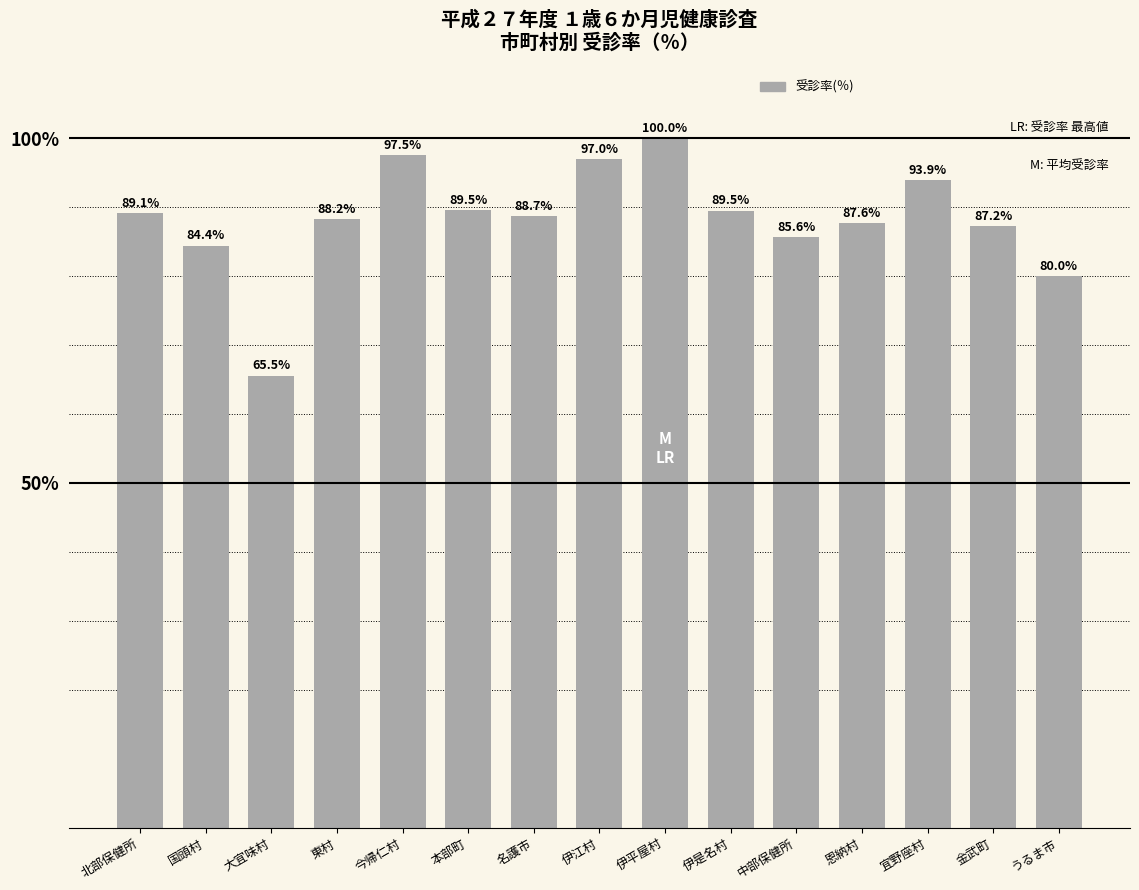

What is the change in value from 東村 to 金武町?

-1.0